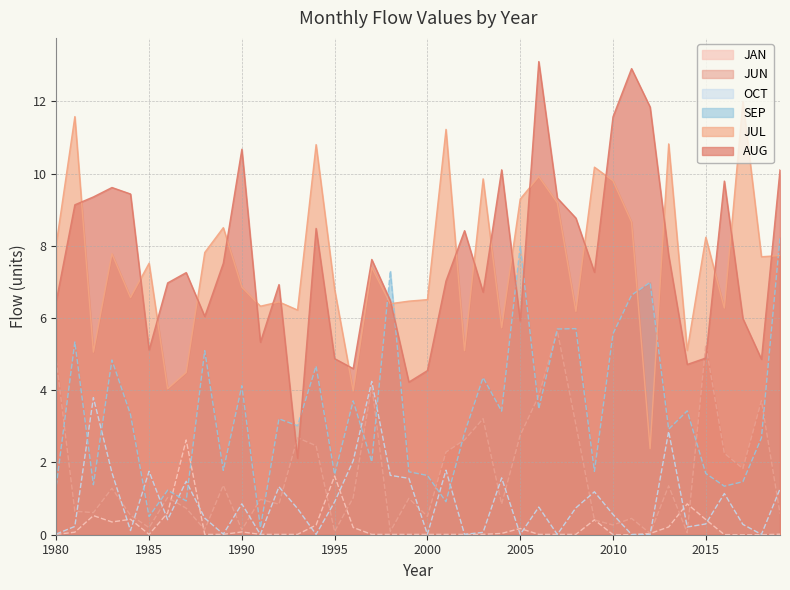

What is the difference between the maximum and minimum values in the OCT series?

4.2